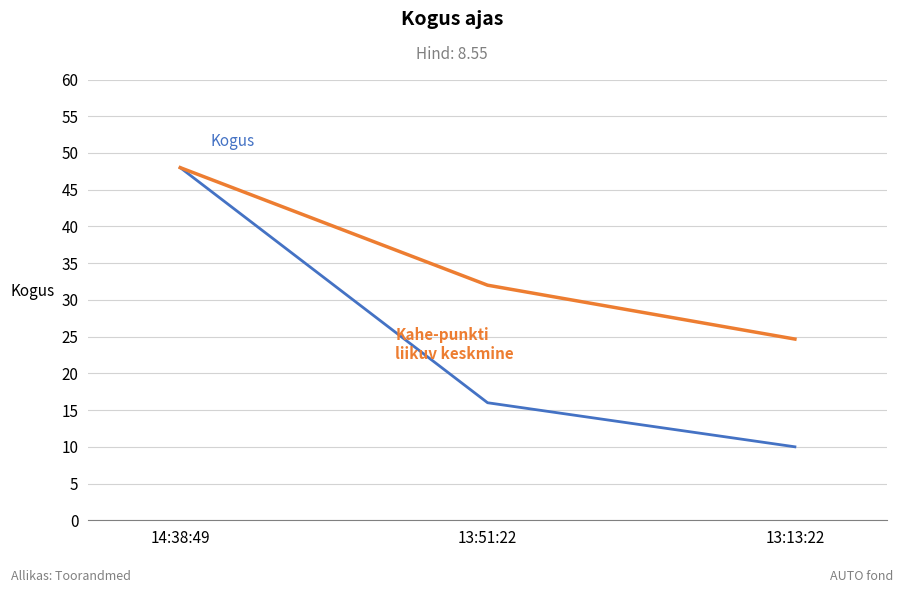

Count the number of data series in this chart.

2